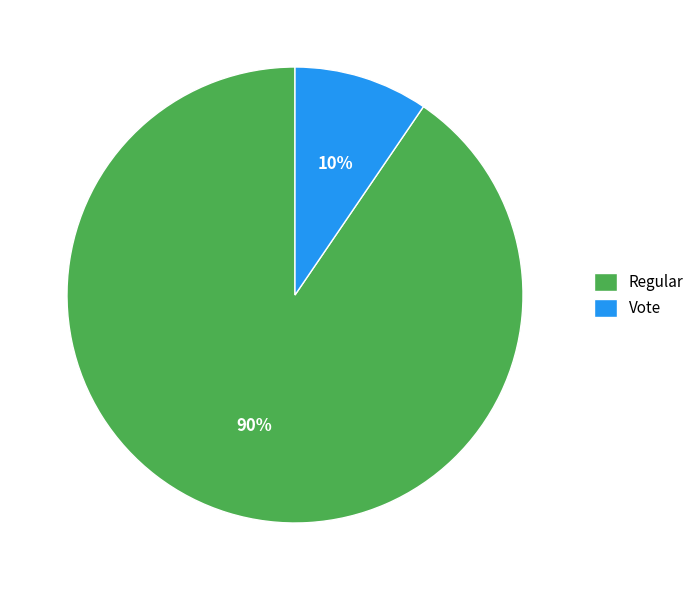

To the nearest percent, what is the average slice percentage?

50%